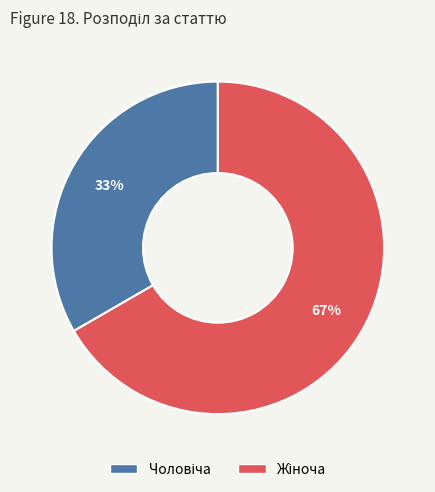

Is there any slice that represents more than half of the pie?

Yes